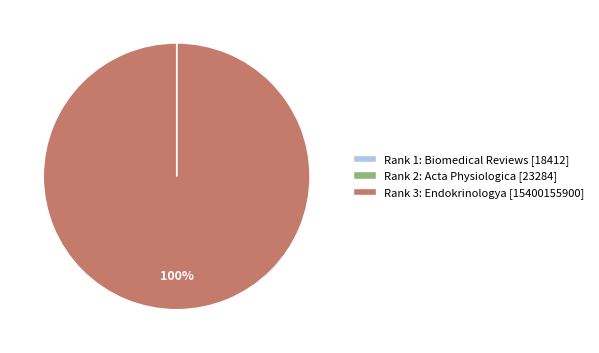

Is there any slice that represents more than half of the pie?

Yes